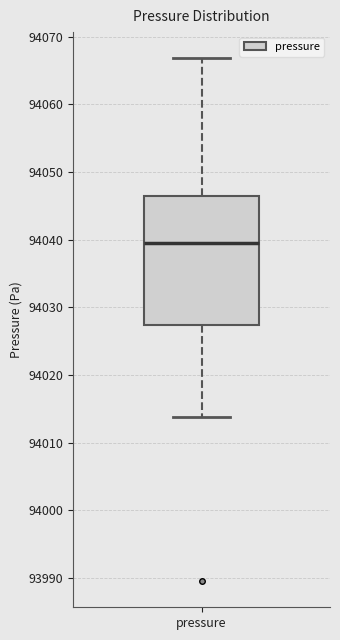

Read this box plot against the y-axis: the position of the median line, the range covered by the box, and the ends of both whiskers. The values are not printed on the chart, so give them approximately, as read against the axis.

median 94040, box 94027 to 94047, whiskers 94014 to 94067